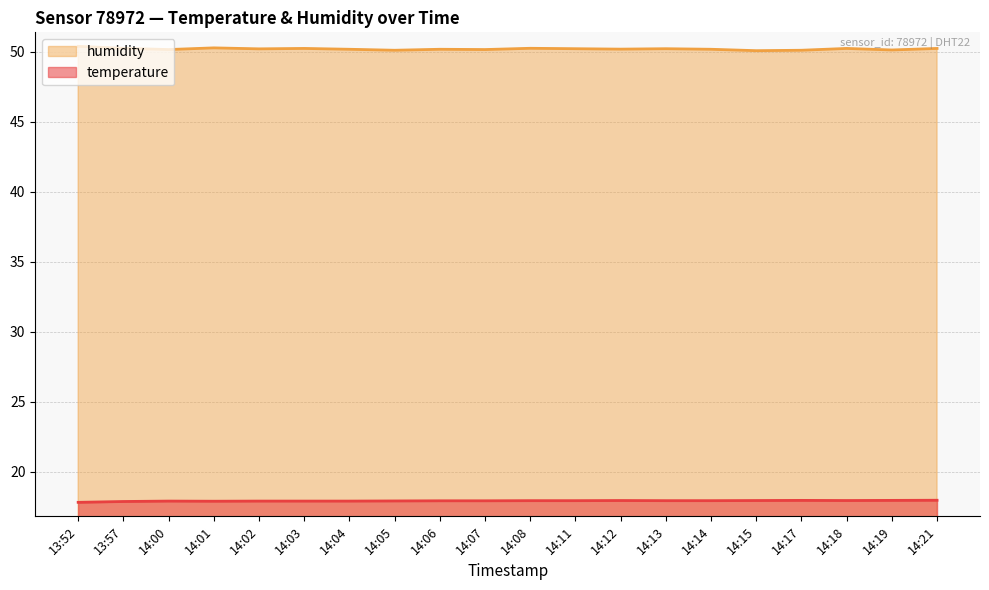

True or false: humidity has more than 1 interior local peaks.

True